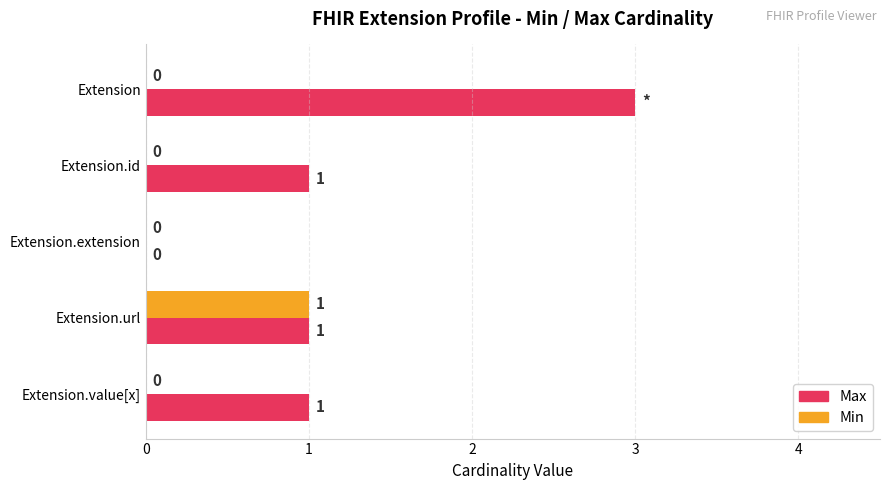

What are all the series names shown in the legend?

Max, Min